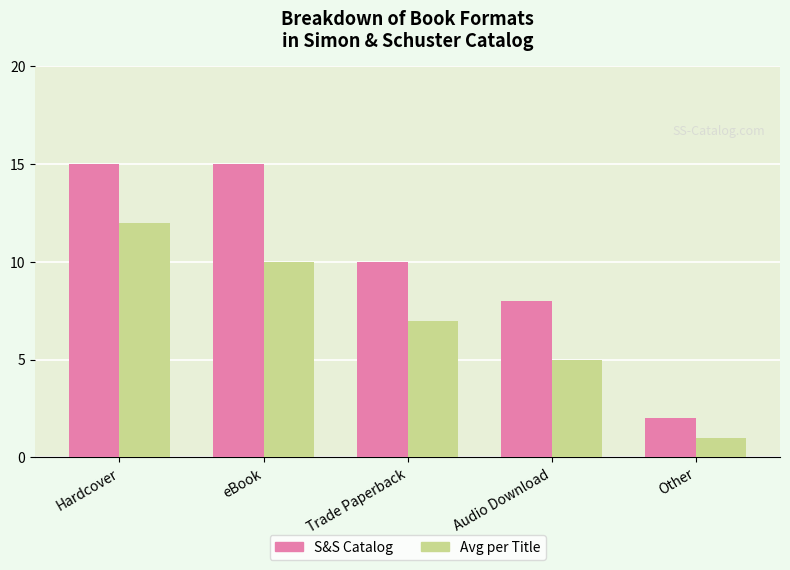

Which series has the largest total across all categories?

S&S Catalog